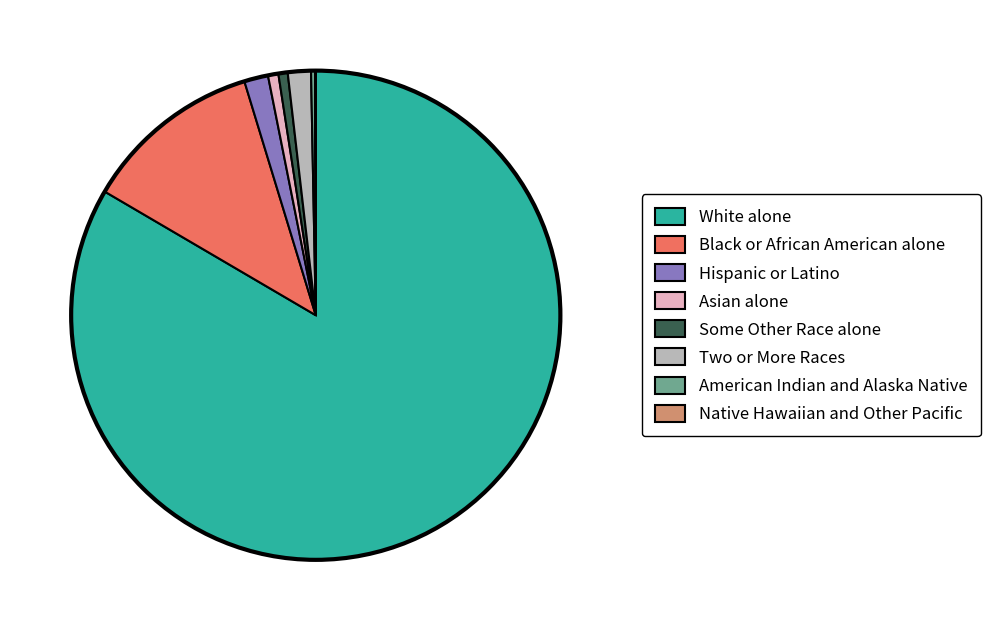

What is the largest slice in the pie chart?

White alone